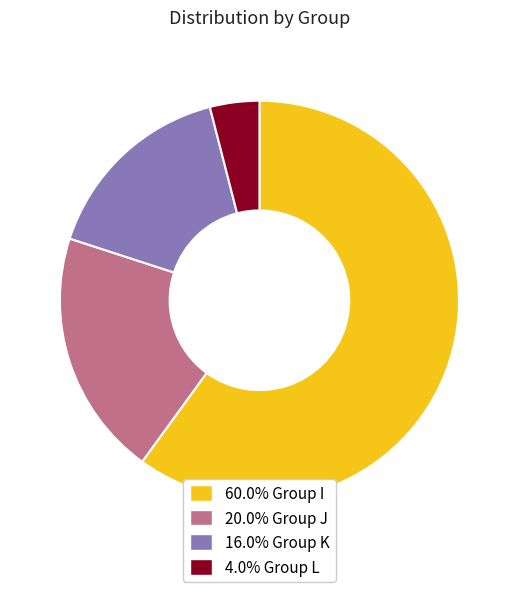

Count the number of slices in the pie.

4